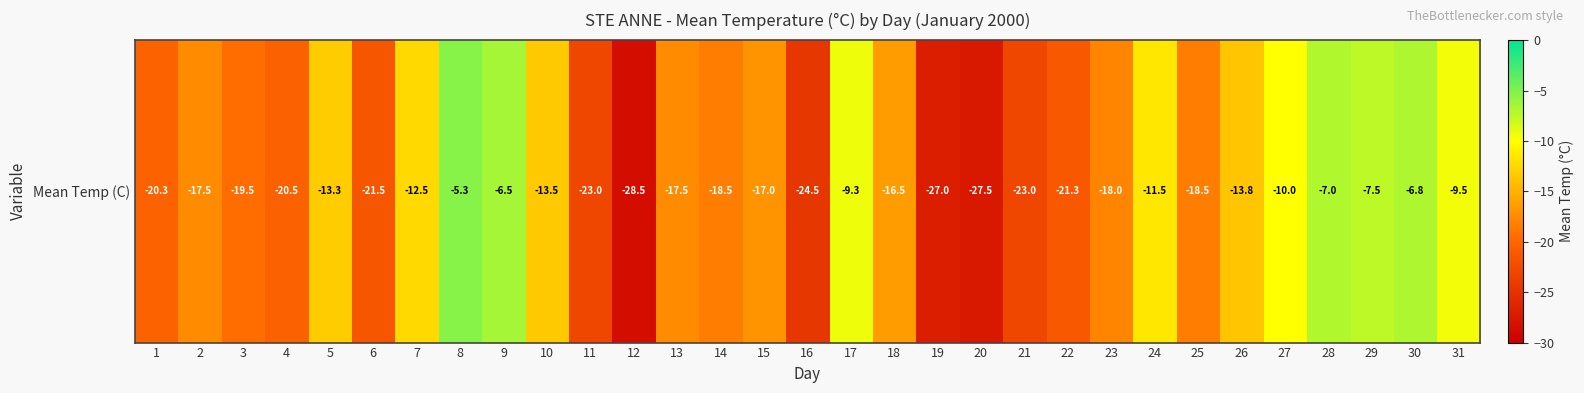

Rank the categories by value from highest to lowest.

8, 9, 30, 28, 29, 17, 31, 27, 24, 7, 5, 10, 26, 18, 15, 2, 13, 23, 14, 25, 3, 1, 4, 22, 6, 11, 21, 16, 19, 20, 12